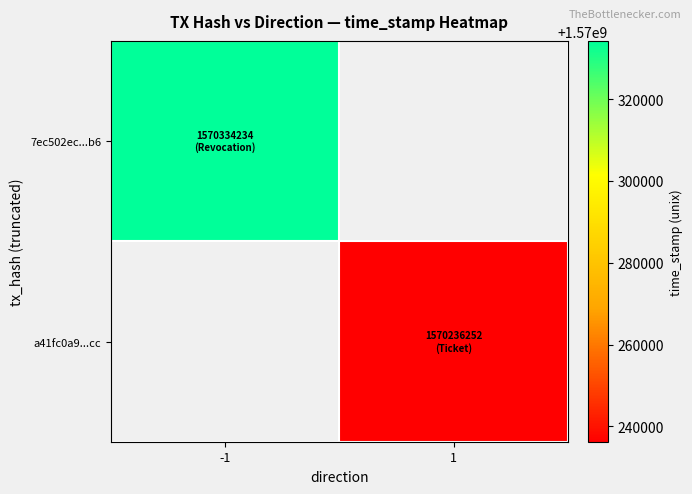

List the series in order of their peak value, lowest first.

7ec502ec...b6, a41fc0a9...cc